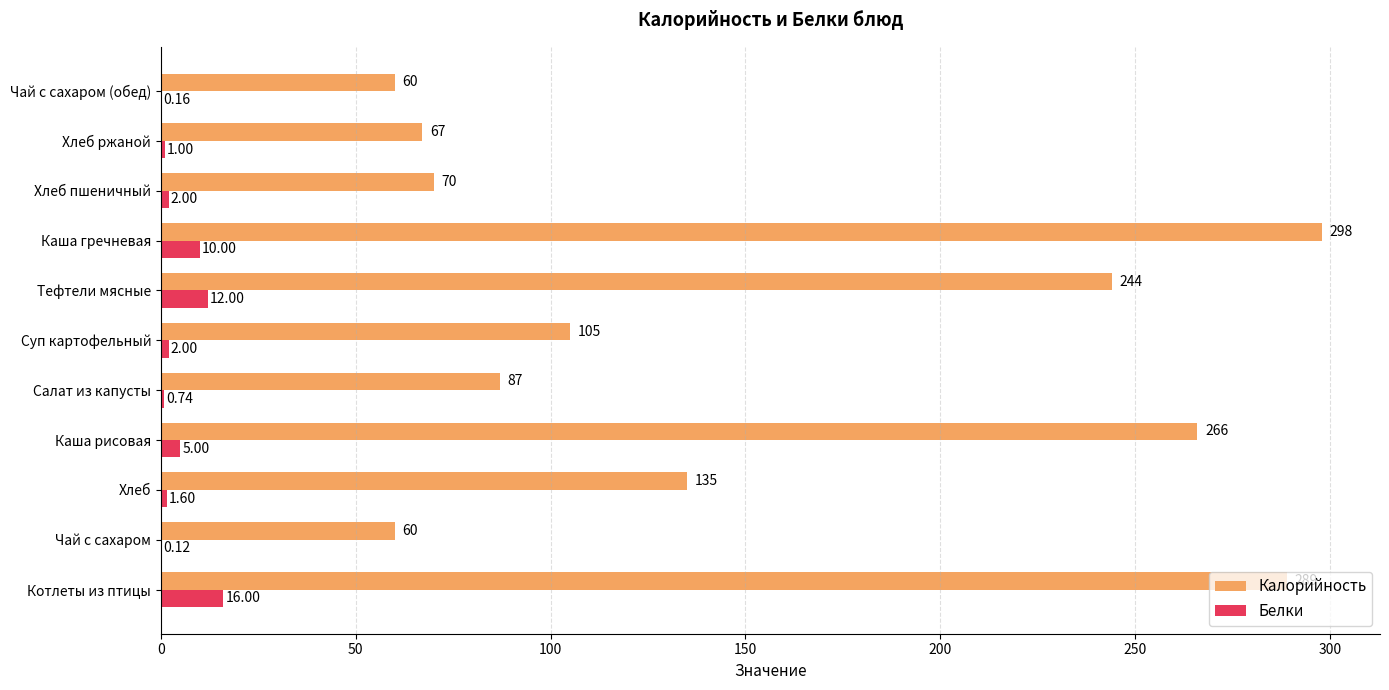

What is the sum of the Калорийность values at Котлеты из птицы and Хлеб?

424.0